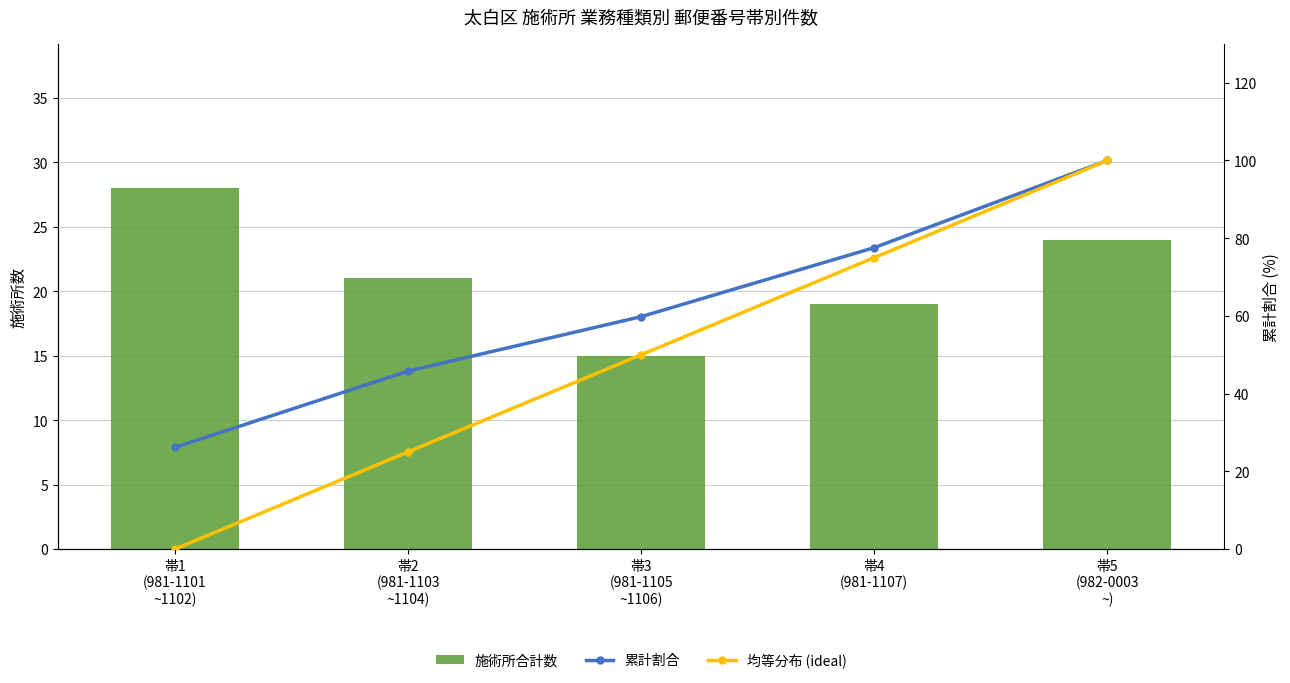

Reading left to right, transcribe all the data shown in this chart.

施術所合計数: 帯1
(981-1101
~1102)=28.0	帯2
(981-1103
~1104)=21.0	帯3
(981-1105
~1106)=15.0	帯4
(981-1107)=19.0	帯5
(982-0003
~)=24.0
累計割合: 帯1
(981-1101
~1102)=26.2	帯2
(981-1103
~1104)=45.8	帯3
(981-1105
~1106)=59.8	帯4
(981-1107)=77.6	帯5
(982-0003
~)=100.0
均等分布 (ideal): 帯1
(981-1101
~1102)=0.0	帯2
(981-1103
~1104)=25.0	帯3
(981-1105
~1106)=50.0	帯4
(981-1107)=75.0	帯5
(982-0003
~)=100.0